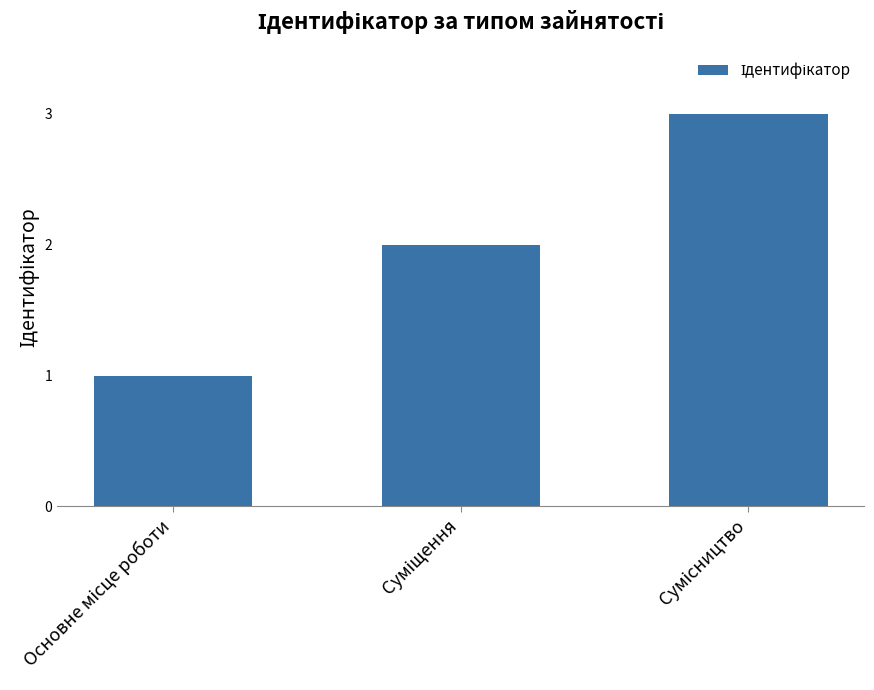

What is the sum of all values?

6